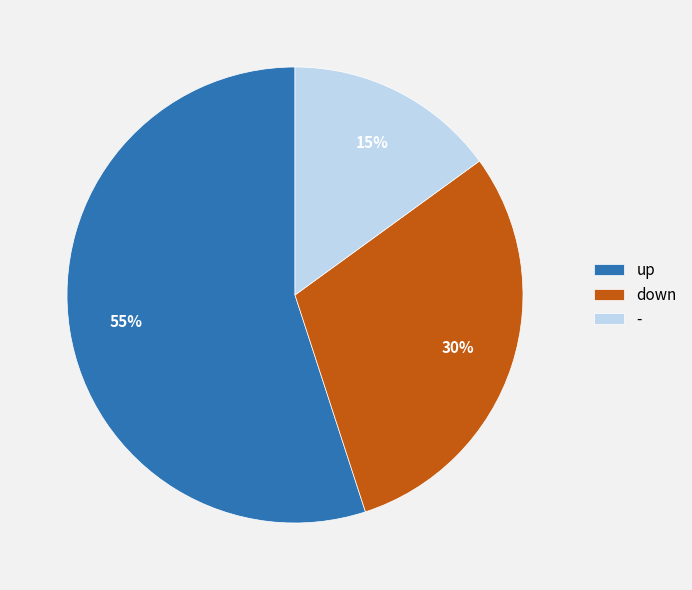

Between - and up, which is larger?

up